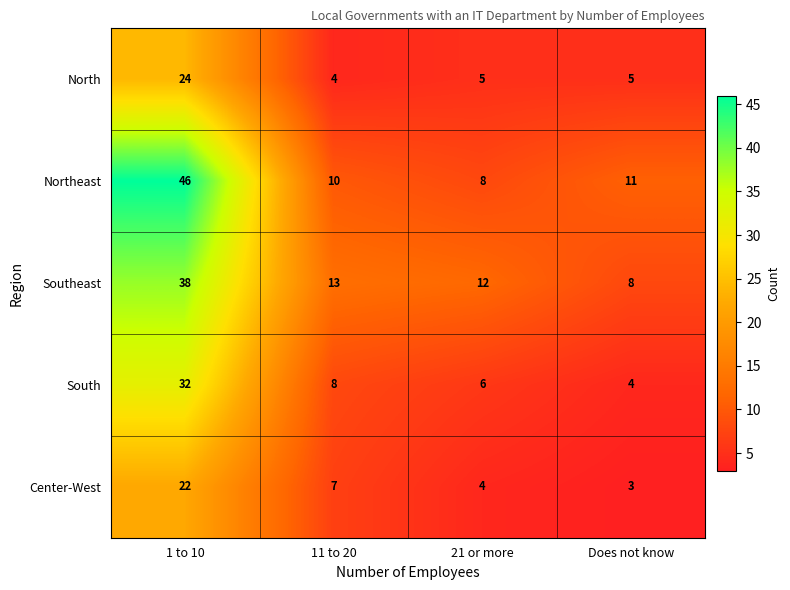

The Northeast series shows 10 at 11 to 20. True or false?

True